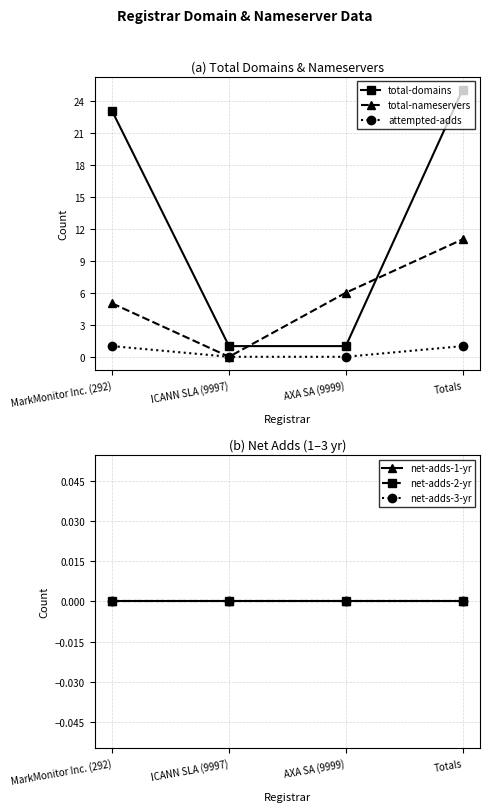

What are all the series names shown in the legend?

total-domains, total-nameservers, attempted-adds, net-adds-1-yr, net-adds-2-yr, net-adds-3-yr